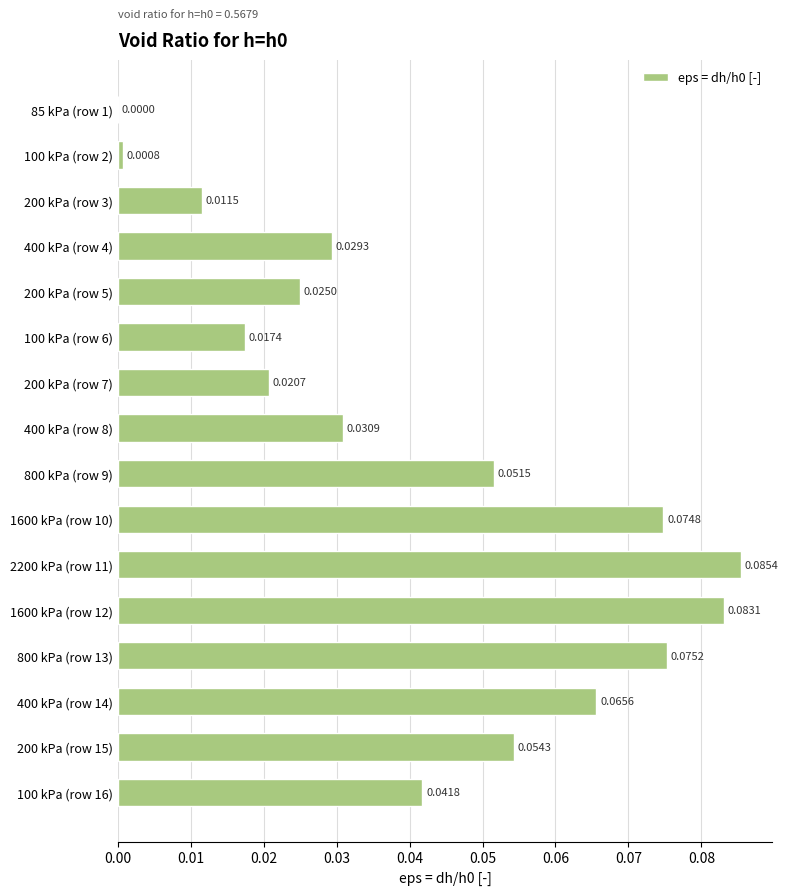

Between 200 kPa (row 5) and 200 kPa (row 7), which is larger?

200 kPa (row 5)